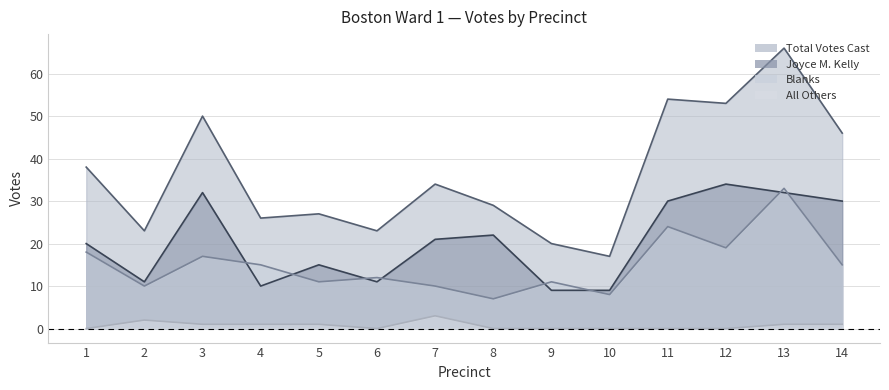

The value of Joyce M. Kelly at 12 is 52. True or false?

False